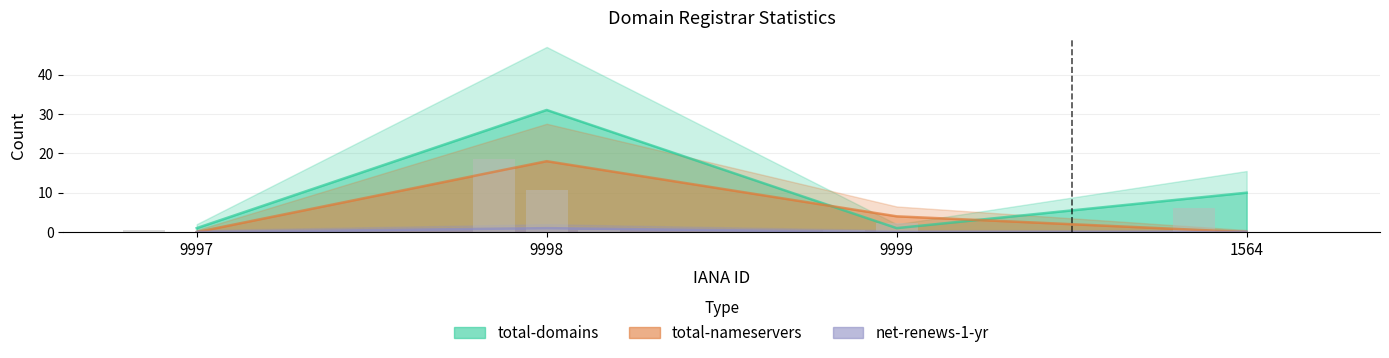

What is the label of the 2nd bar from the left?

9998